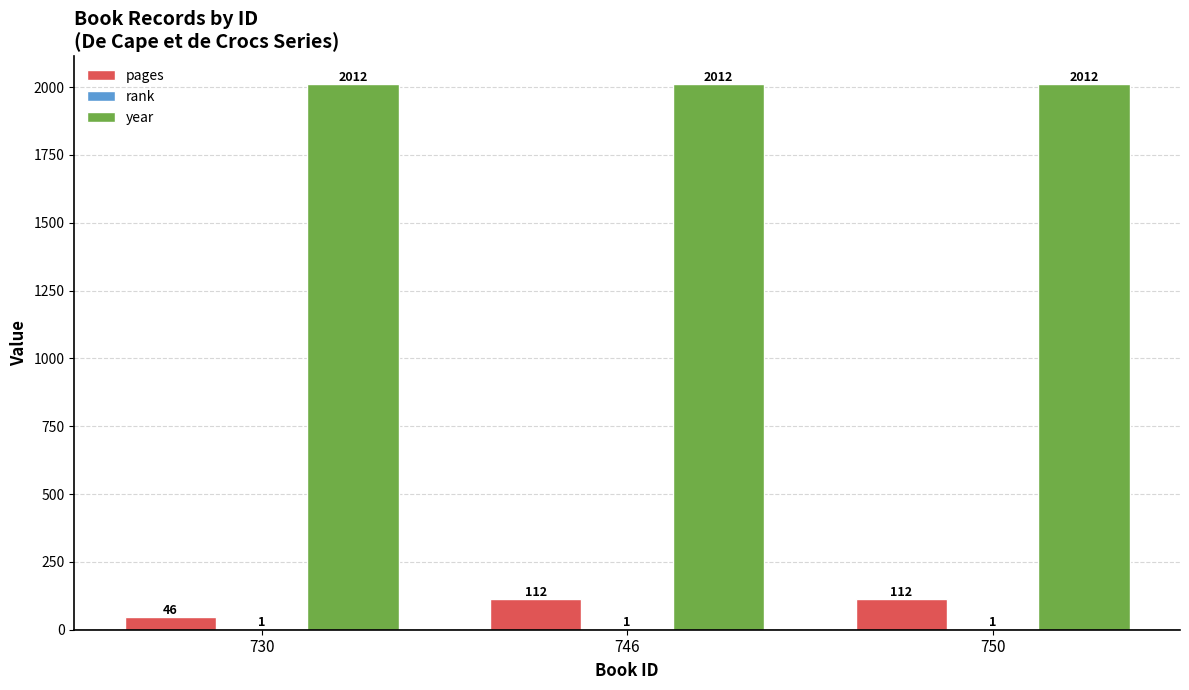

Which series has the largest total across all categories?

year